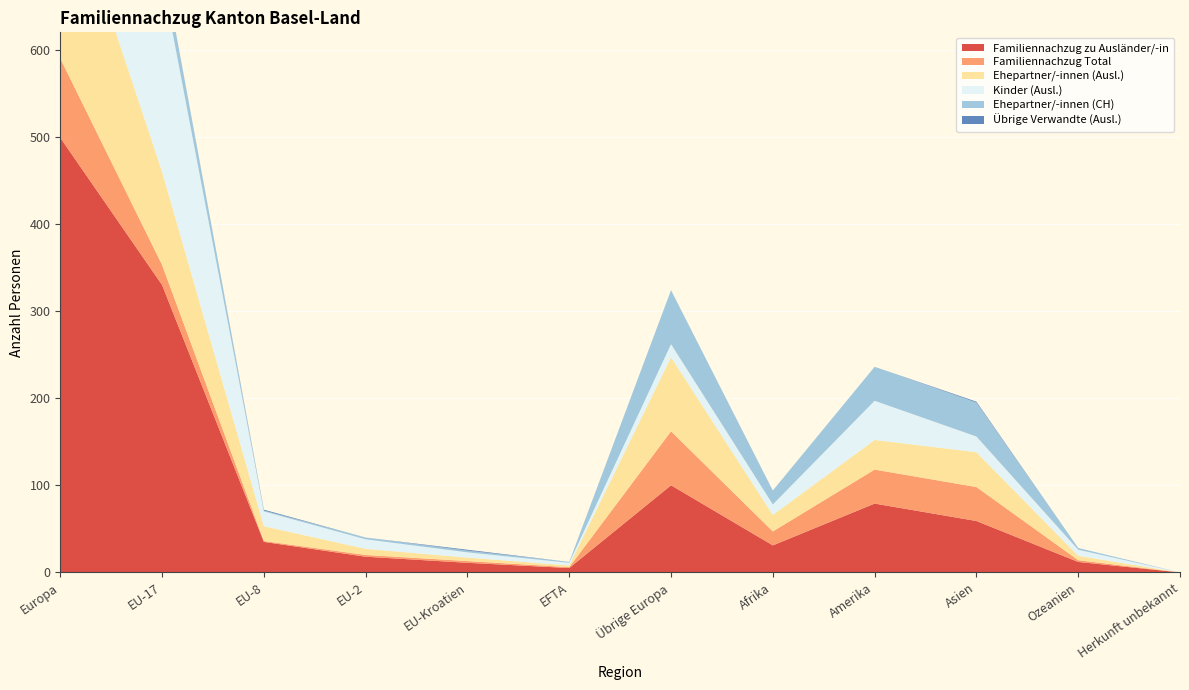

Reading left to right, extract all data points from this chart.

Familiennachzug zu Ausländer/-in: 499	330	35	18	11	5	100	31	79	59	12	0
Familiennachzug Total: 91	23	1	2	2	1	62	16	39	39	2	0
Ehepartner/-innen (Ausl.): 222	107	17	7	4	2	85	19	34	40	5	0
Kinder (Ausl.): 275	223	17	11	6	3	15	12	45	18	7	0
Ehepartner/-innen (CH): 91	23	1	2	2	1	62	16	39	39	2	0
Übrige Verwandte (Ausl.): 2	0	1	0	1	0	0	0	0	1	0	0